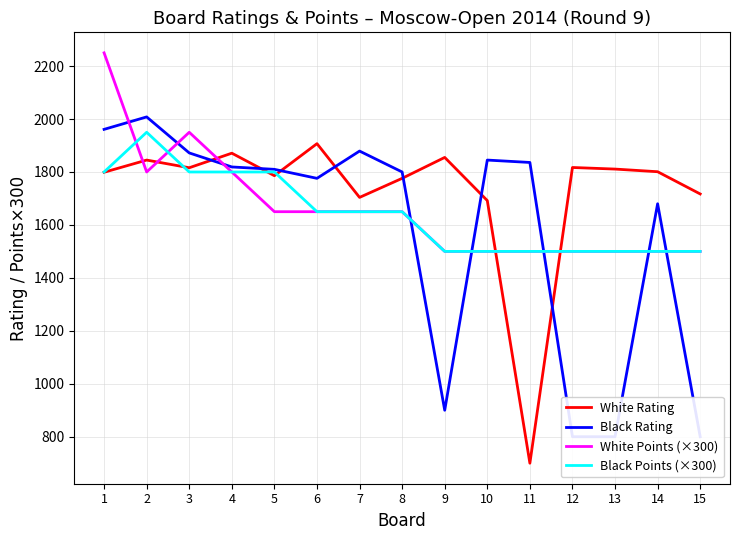

Reading left to right, what are all the values shown in this chart?

White Rating: 1799	1845	1816	1871	1786	1907	1704	1776	1855	1692	700	1817	1811	1801	1717
Black Rating: 1961	2008	1872	1819	1810	1776	1879	1800	900	1845	1836	800	800	1680	800
White Points (×300): 2250	1800	1950	1800	1650	1650	1650	1650	1500	1500	1500	1500	1500	1500	1500
Black Points (×300): 1800	1950	1800	1800	1800	1650	1650	1650	1500	1500	1500	1500	1500	1500	1500